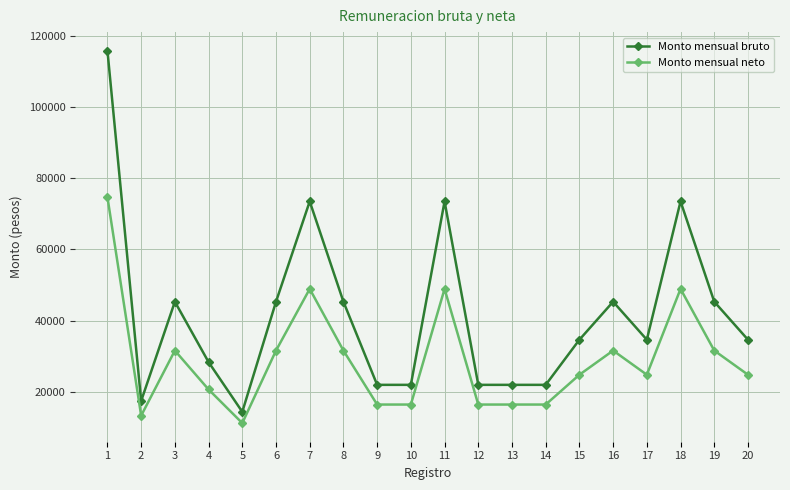

At which label does Monto mensual bruto reach its minimum?

5